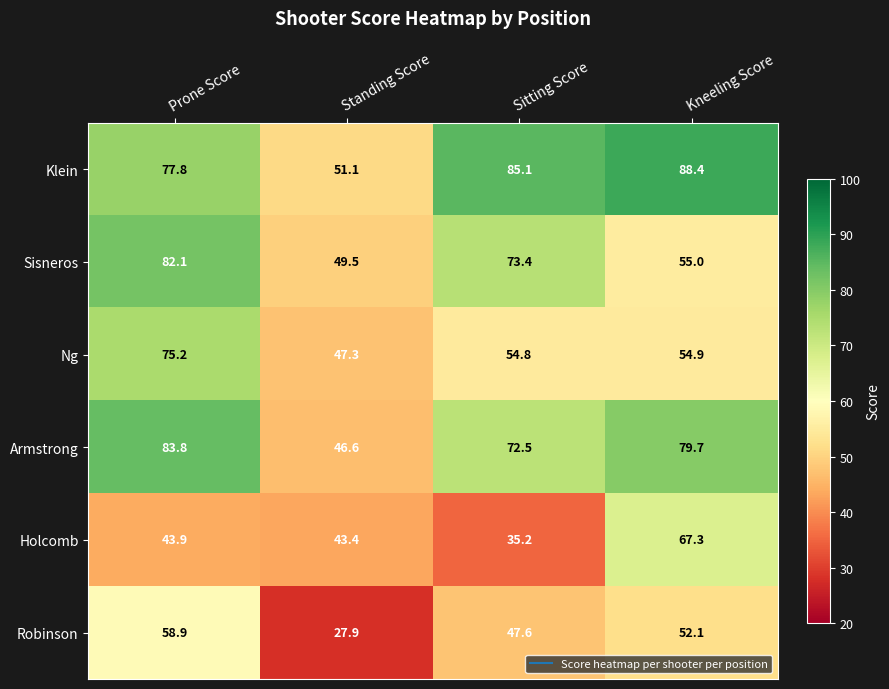

Rank the series at Prone Score from highest to lowest value.

Armstrong, Sisneros, Klein, Ng, Robinson, Holcomb